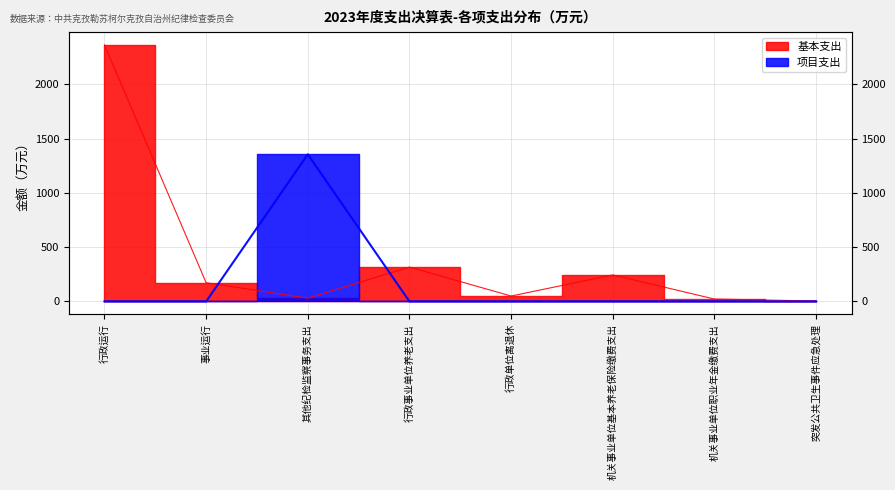

What are all the series names shown in the legend?

基本支出, 项目支出